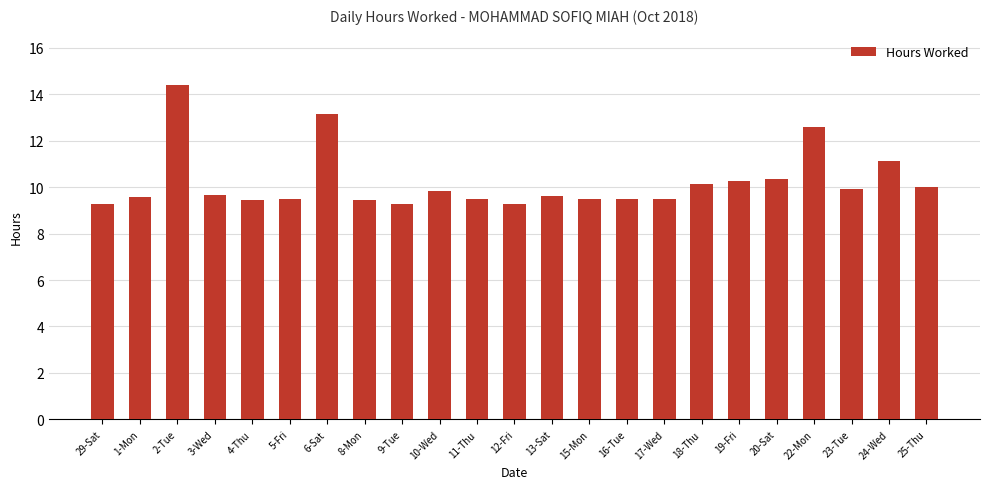

What is the maximum value shown in the chart?

14.4